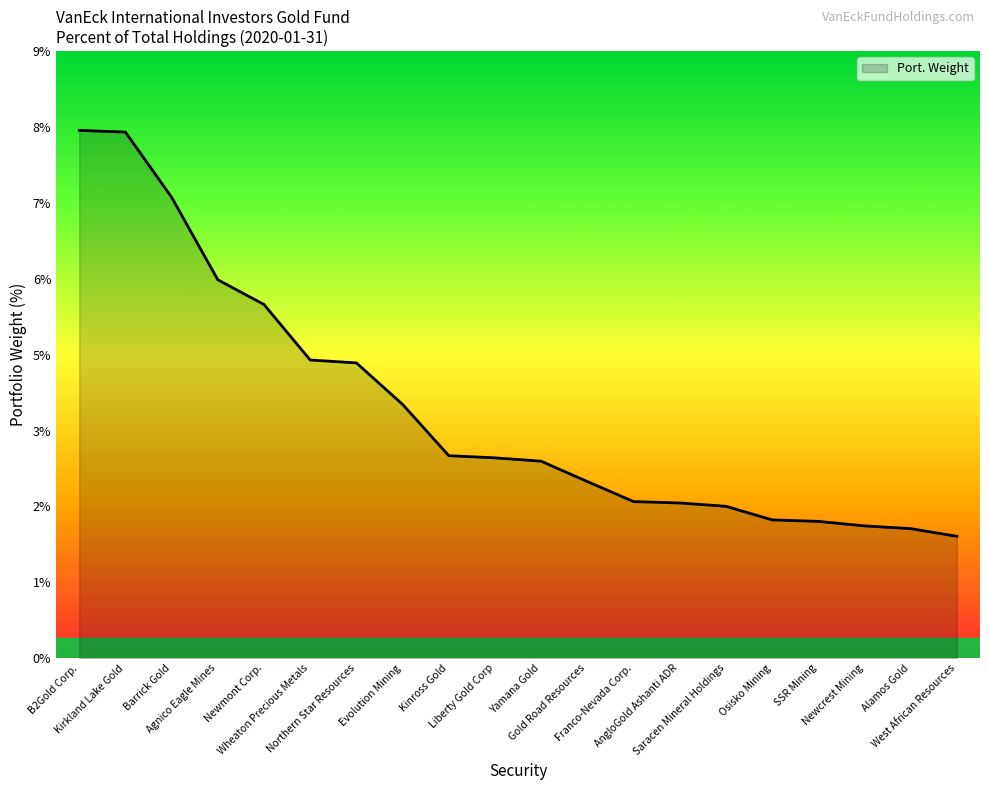

Is this an area chart (filled region under the line)?

Yes